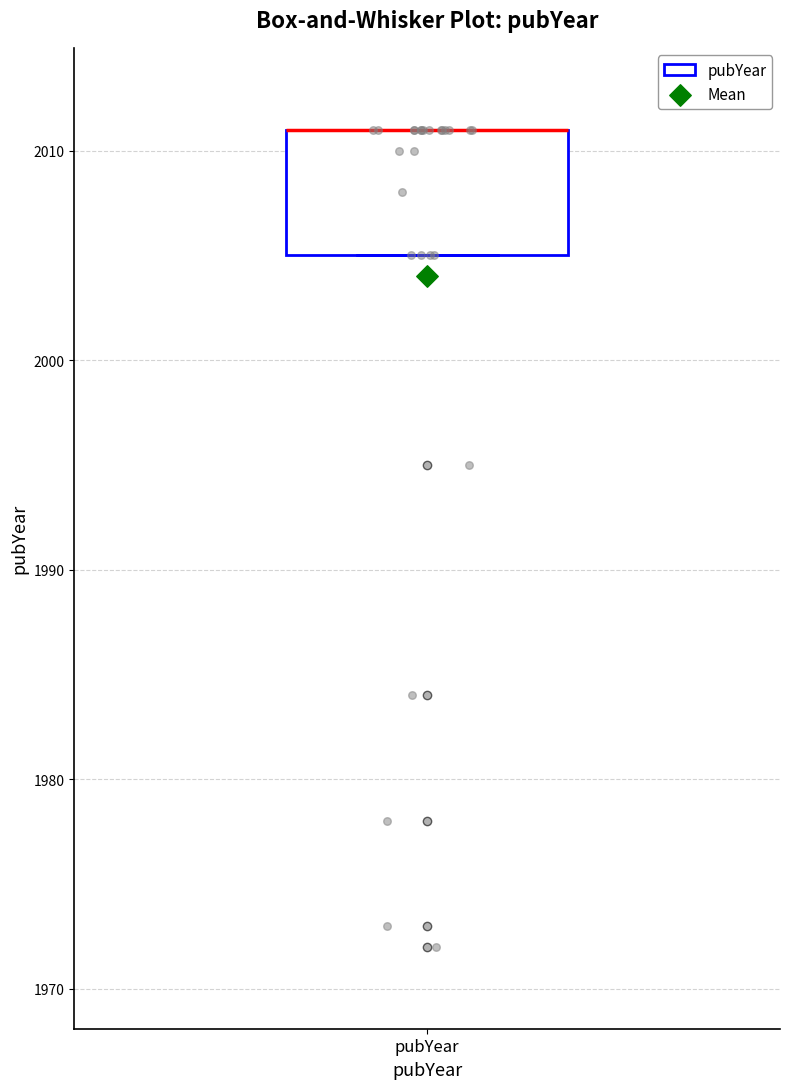

Where is the upper edge of the box for pubYear on the y-axis? The values are not printed on the chart, so give them approximately, as read against the axis.

2011